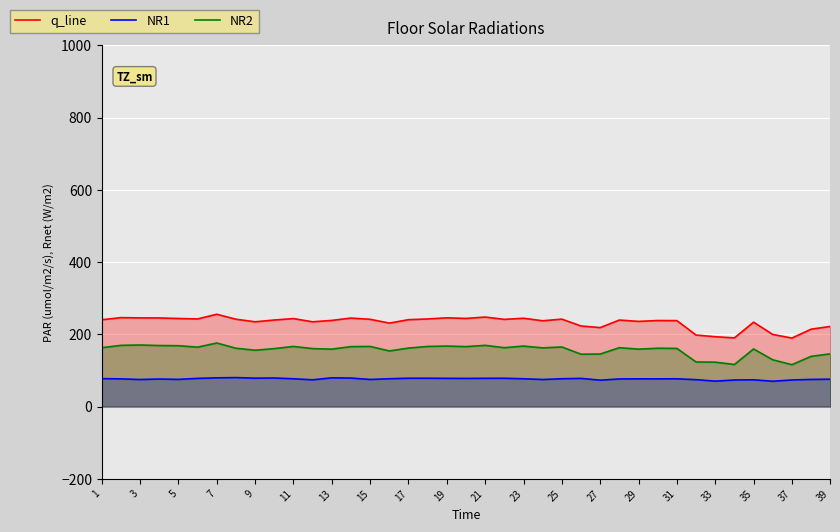

What is the difference between the q_line values at 3 and 25?

3.4